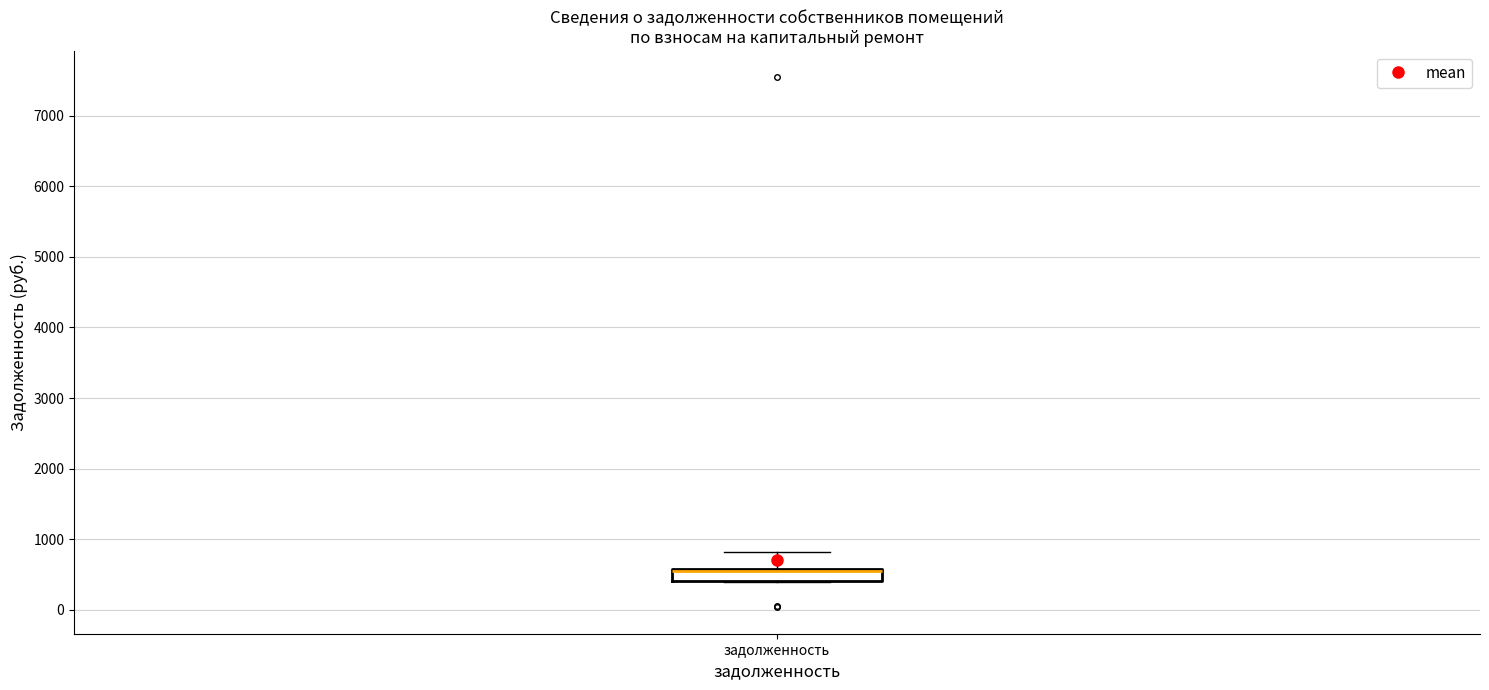

Where does the upper whisker of the box for задолженность end on the y-axis? The values are not printed on the chart, so give them approximately, as read against the axis.

800